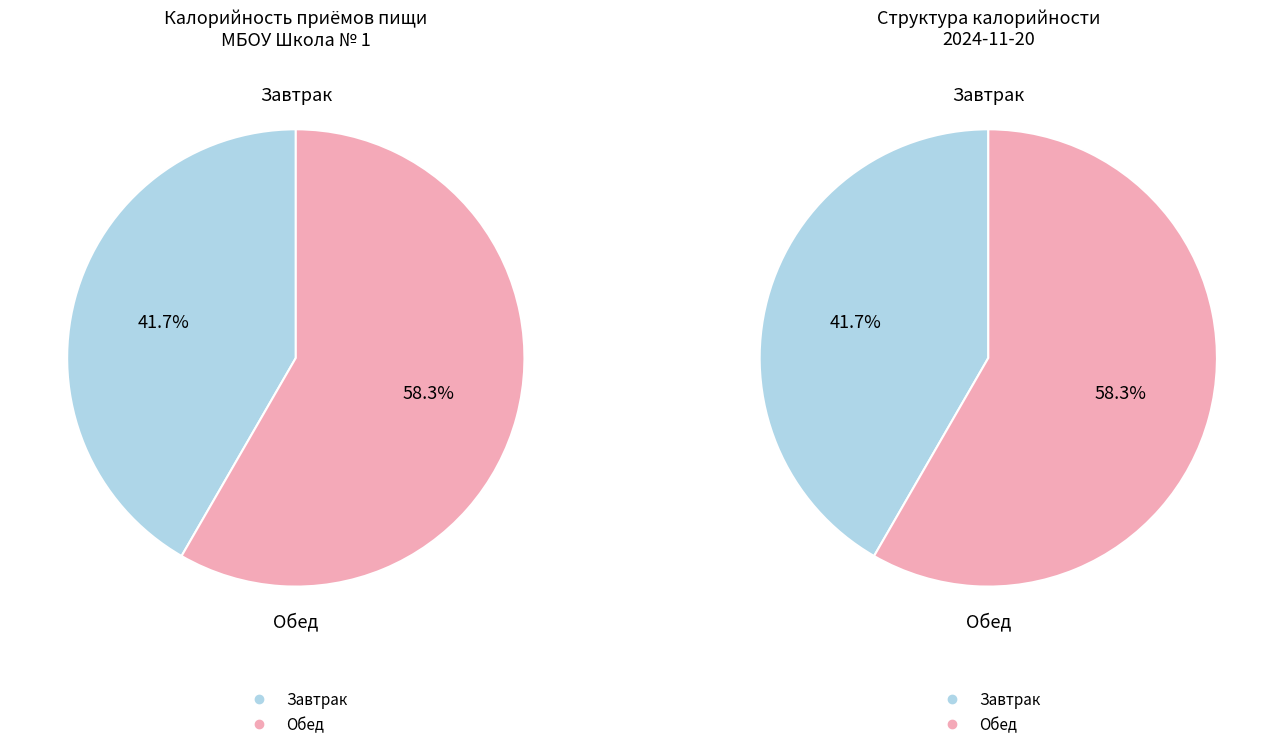

Count the number of slices in the pie.

2